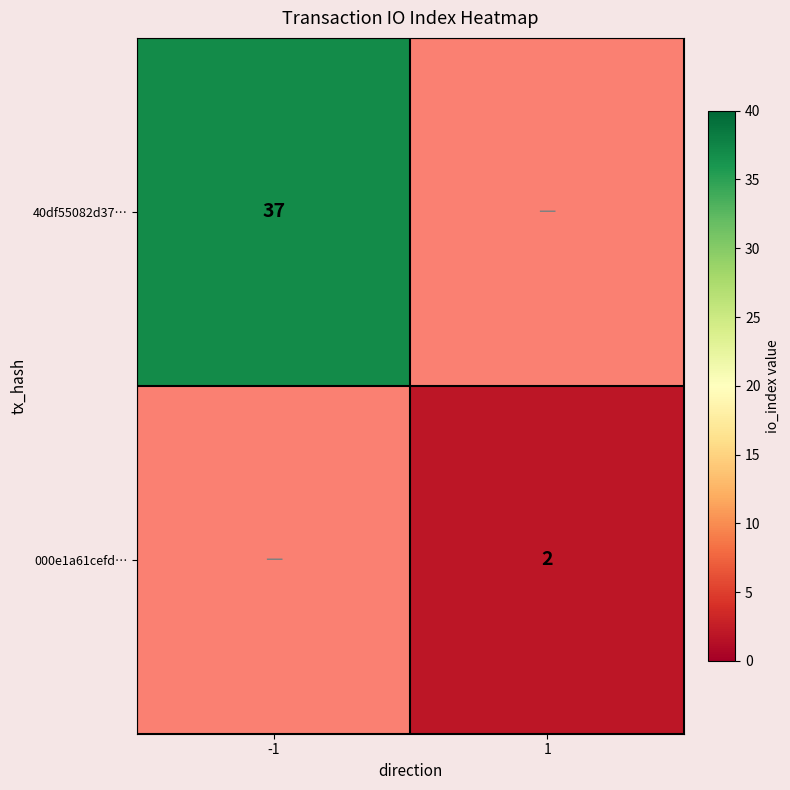

At which category is the sum across all series the highest?

-1